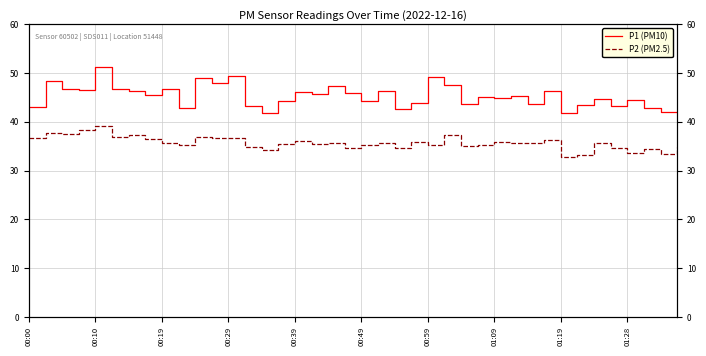

True or false: P2 (PM2.5) and P1 (PM10) cross at least once.

False